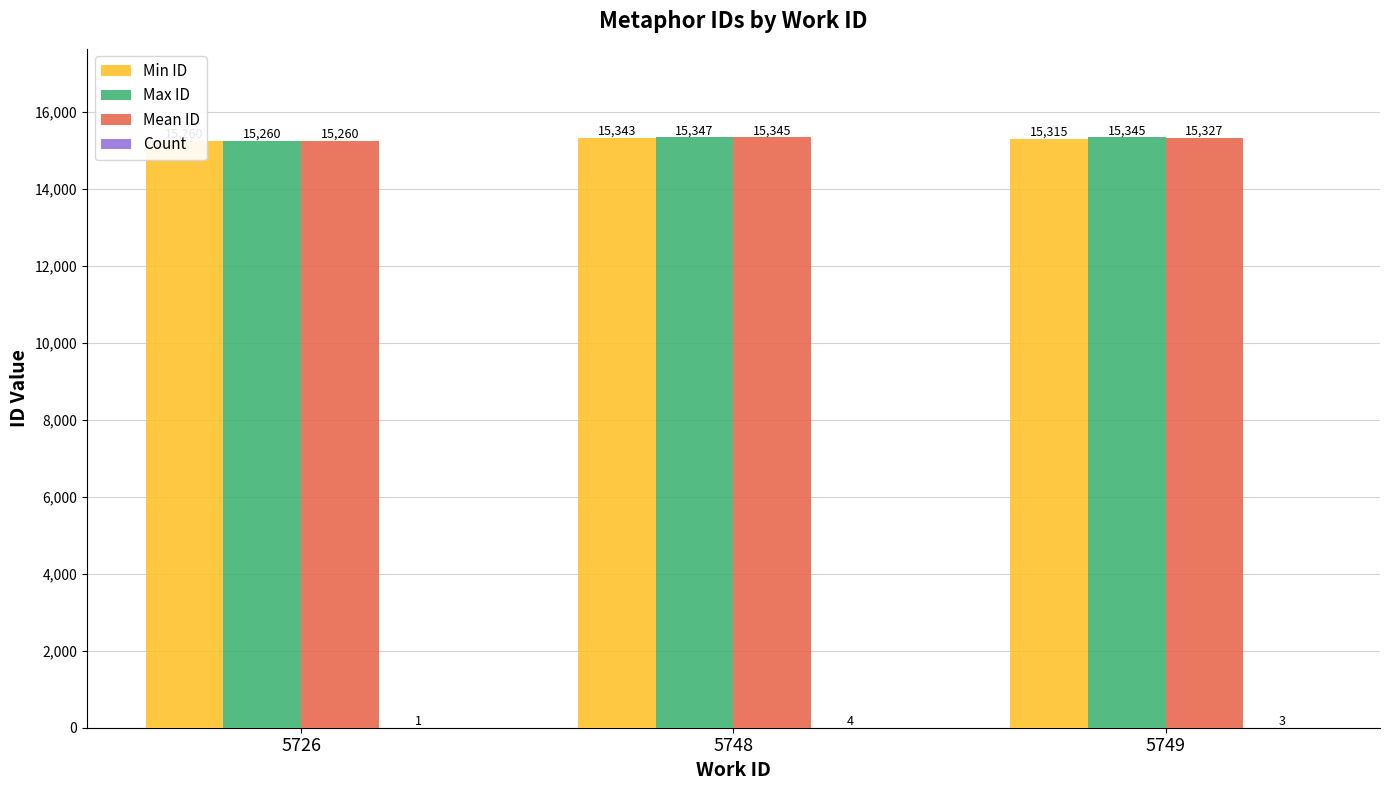

Is the value of Max ID at 5748 greater than the value of Mean ID at 5748?

Yes